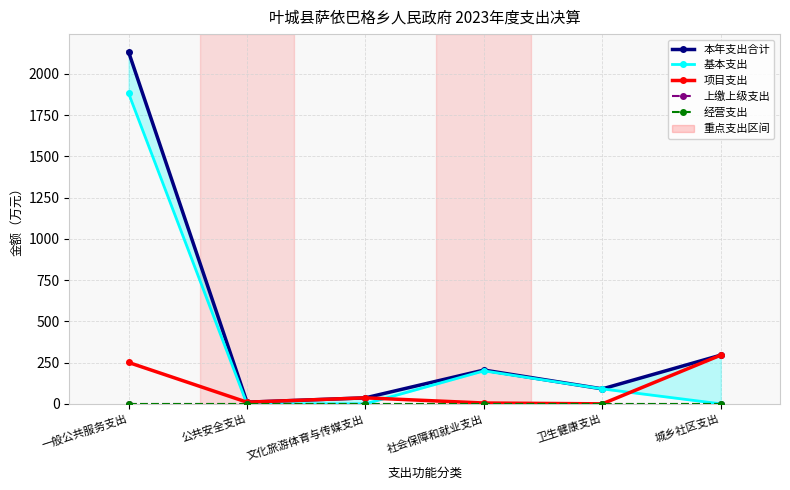

List the labels in order of 项目支出 value, largest first.

城乡社区支出, 一般公共服务支出, 文化旅游体育与传媒支出, 公共安全支出, 社会保障和就业支出, 卫生健康支出